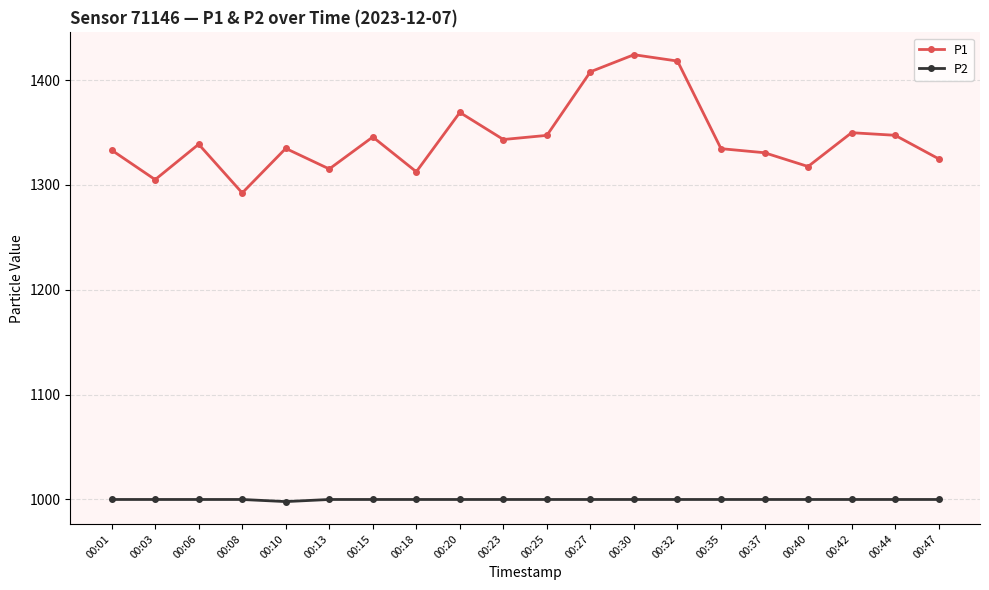

List the series in order of their peak value, highest first.

P1, P2